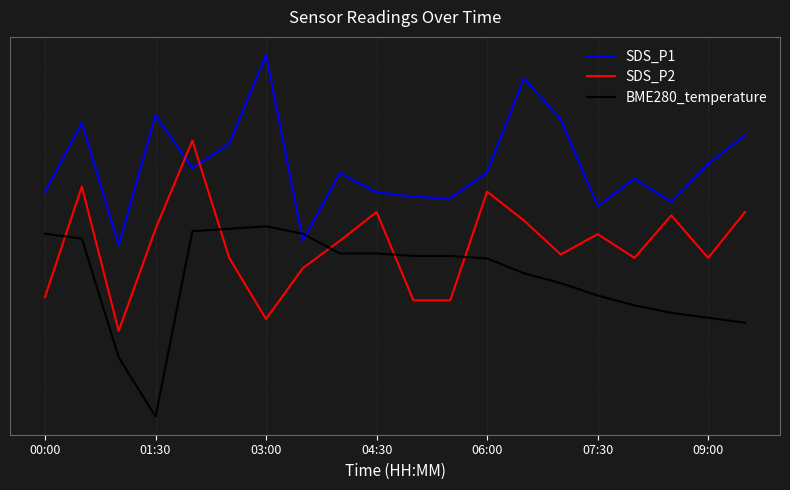

Rank the categories by SDS_P1 value from lowest to highest.

03:00, 7, 15, 17, 11, 10, 00:00, 9, 16, 8, 12, 06:00, 18, 07:30, 19, 01:30, 14, 04:30, 13, 09:00